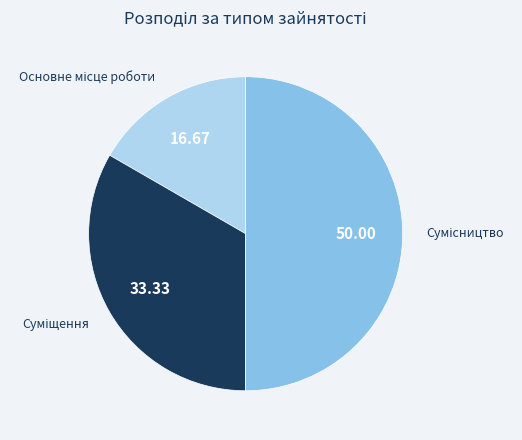

Which slice is the largest?

Сумісництво